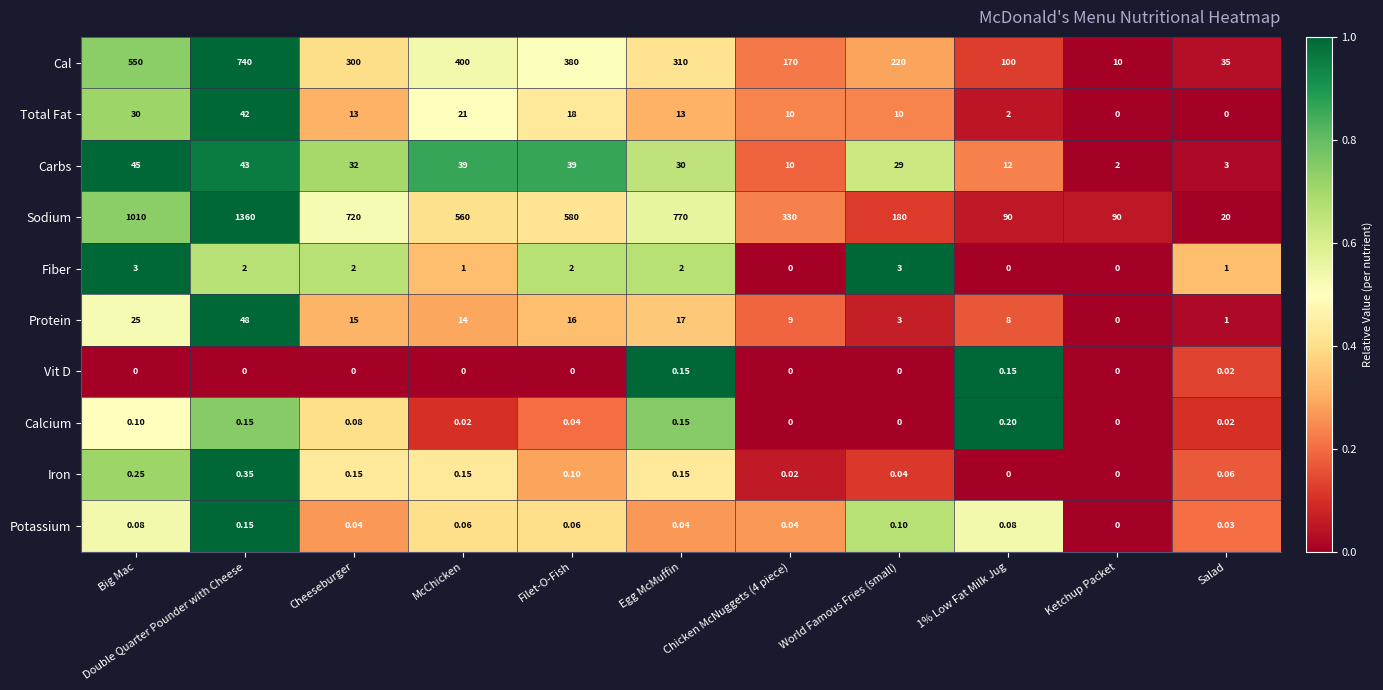

Which series has the largest range (max minus min)?

Sodium